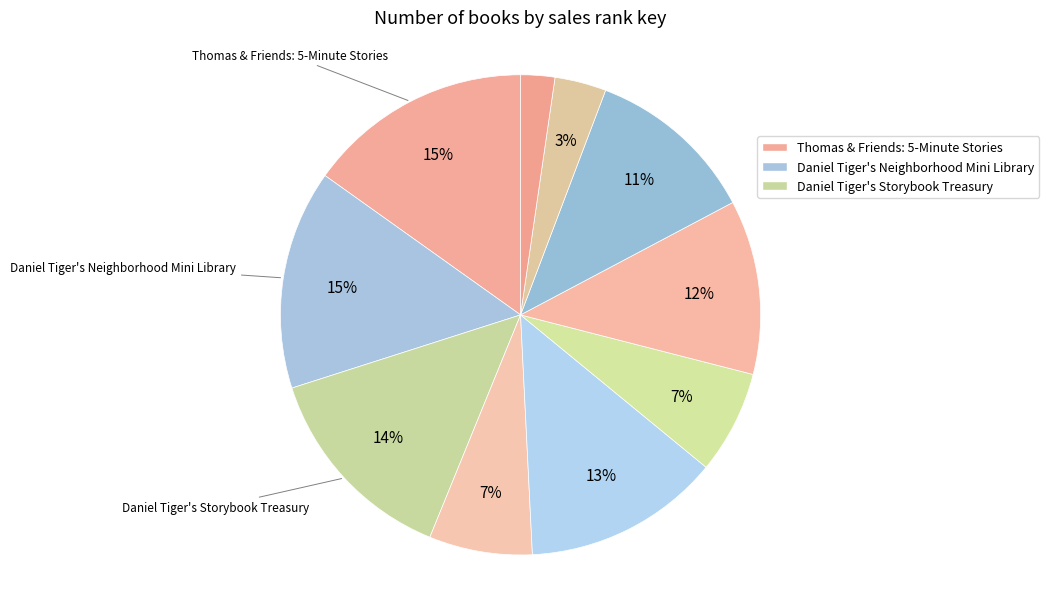

Rank the categories by value from lowest to highest.

All-New Amelia, Brownie & Pearl Step Out, Stuntboy, in the Meantime, Stuntboy, In-Between Time, You Are Special, Daniel Tiger!, Daniel's Little Songs for Big Feelings, I Will Always Be Your Friend!, Daniel Tiger's Storybook Treasury, Daniel Tiger's Neighborhood Mini Library, Thomas & Friends: 5-Minute Stories